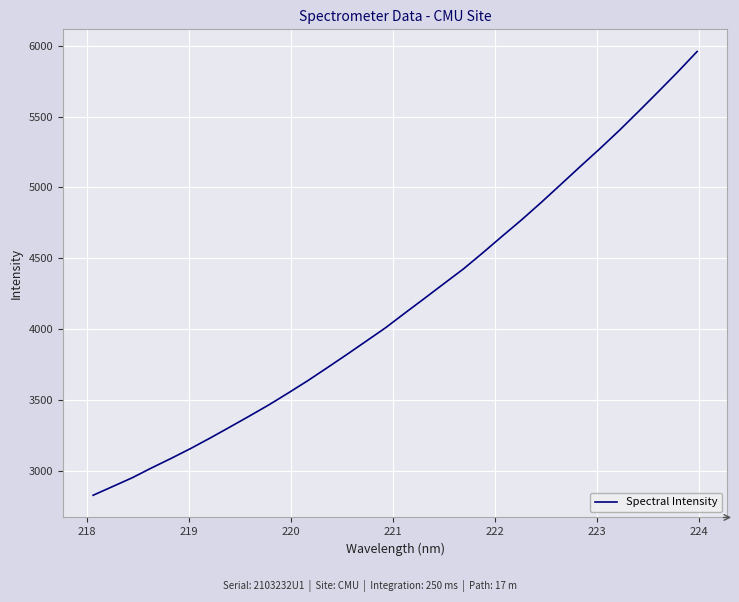

What is the maximum value shown in the chart?

5959.5